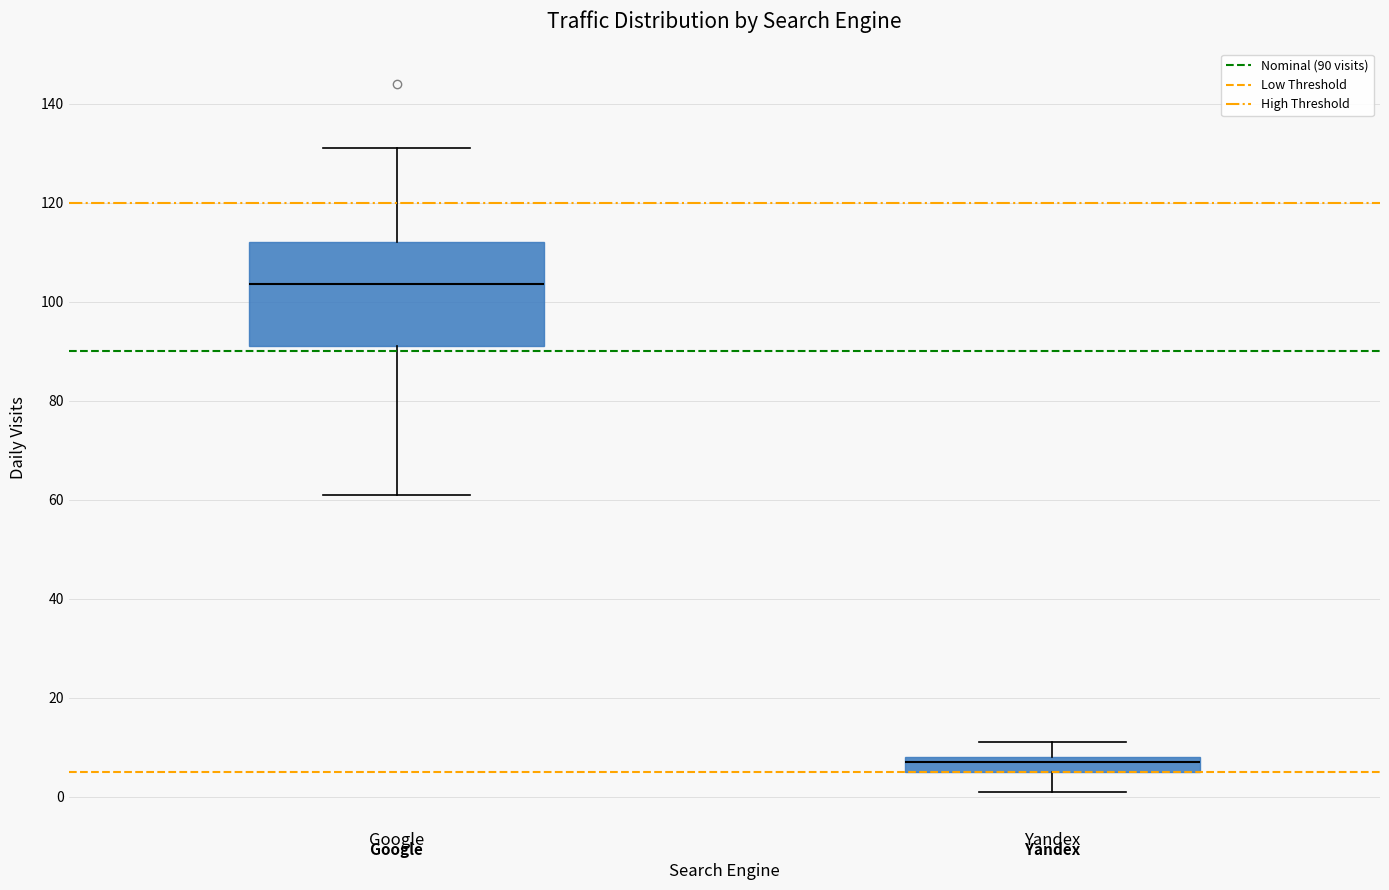

Which box is the tallest, from its lower edge to its upper edge?

Google